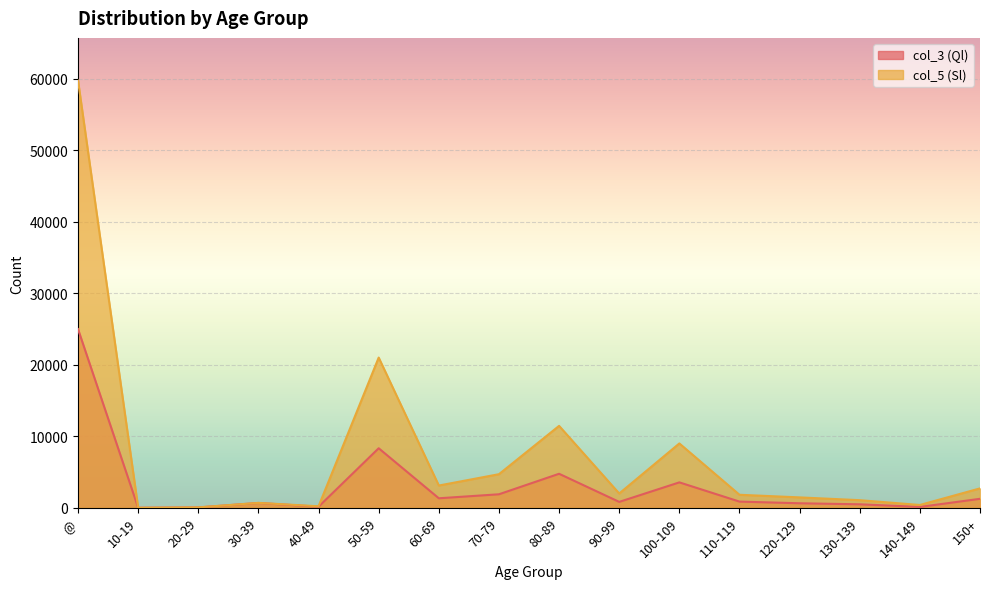

What is the difference between the highest and lowest values at 70-79?

2809